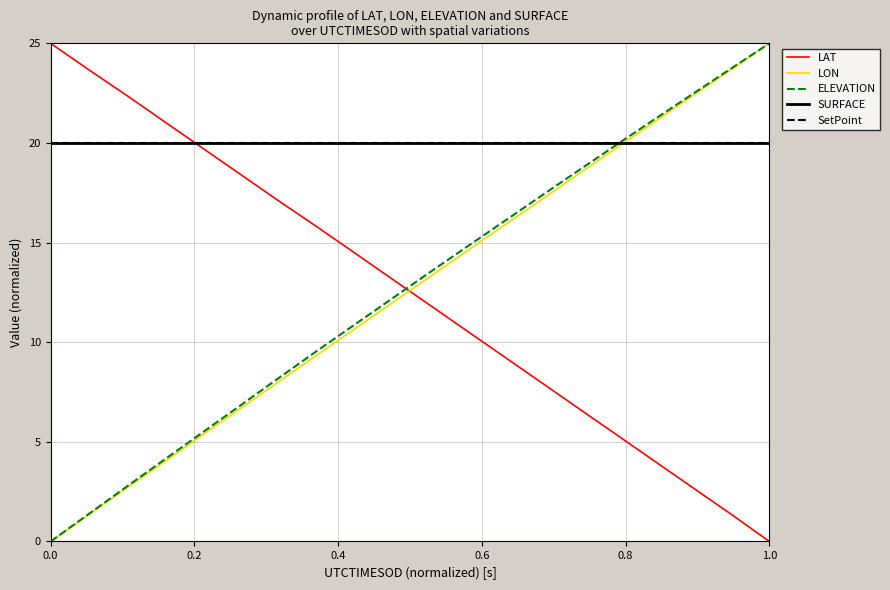

Which category has the highest value in the ELEVATION series?

1.0